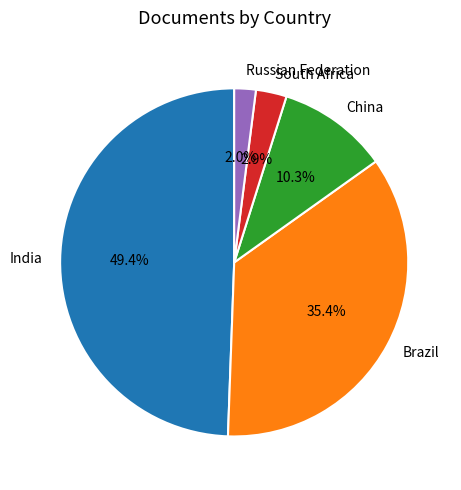

Which has a higher value, China or Brazil?

Brazil